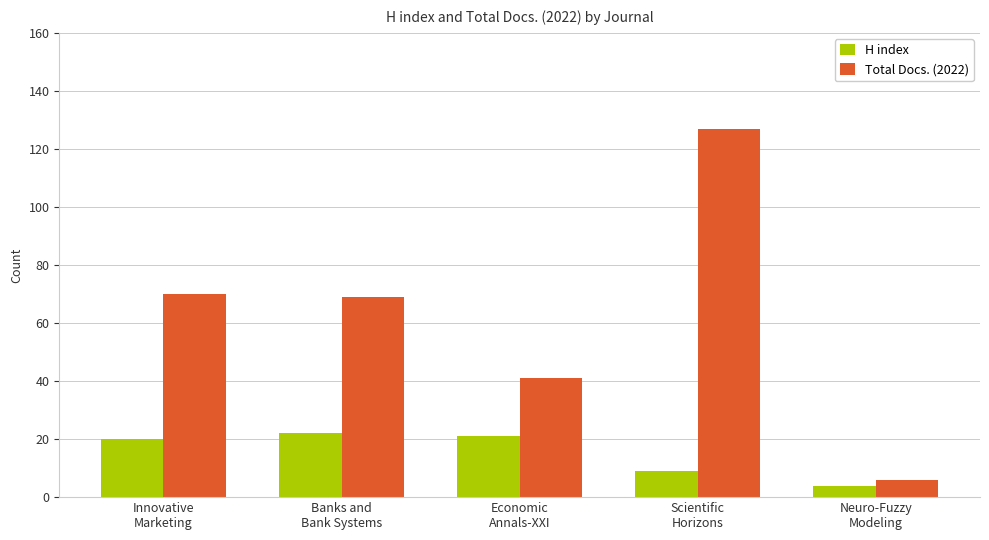

What is the difference between the highest and lowest values at Banks and
Bank Systems?

47